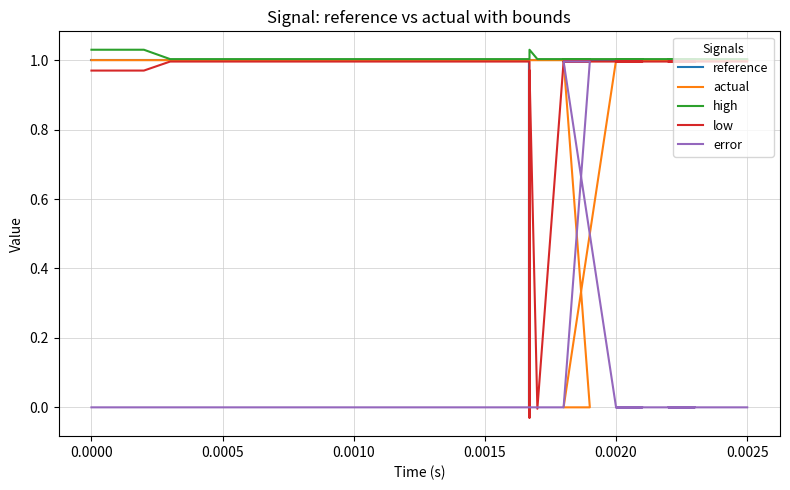

How many series are shown in this chart?

5